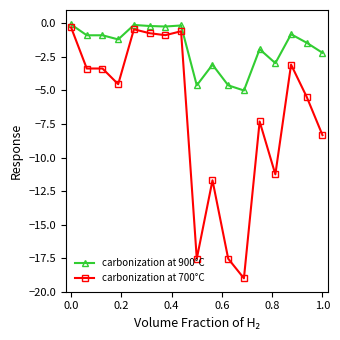

Which series has the widest spread of values?

carbonization at 700°C